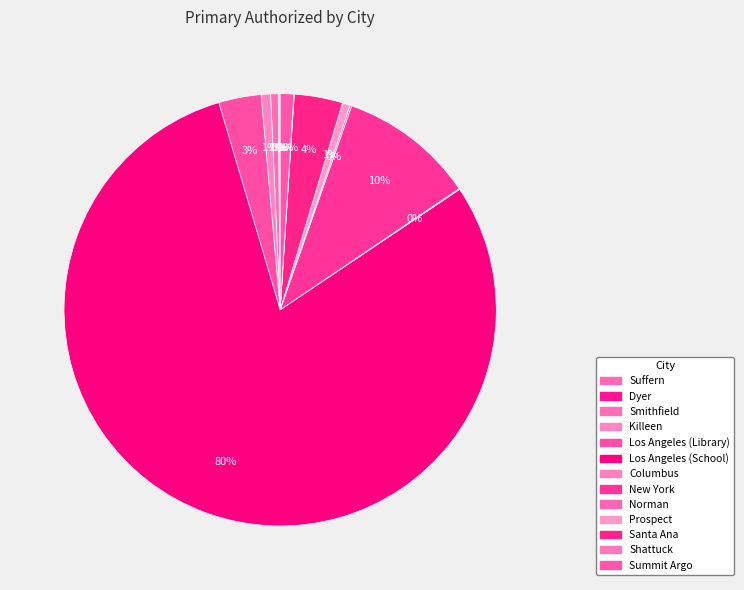

How many slices are in this pie chart?

13